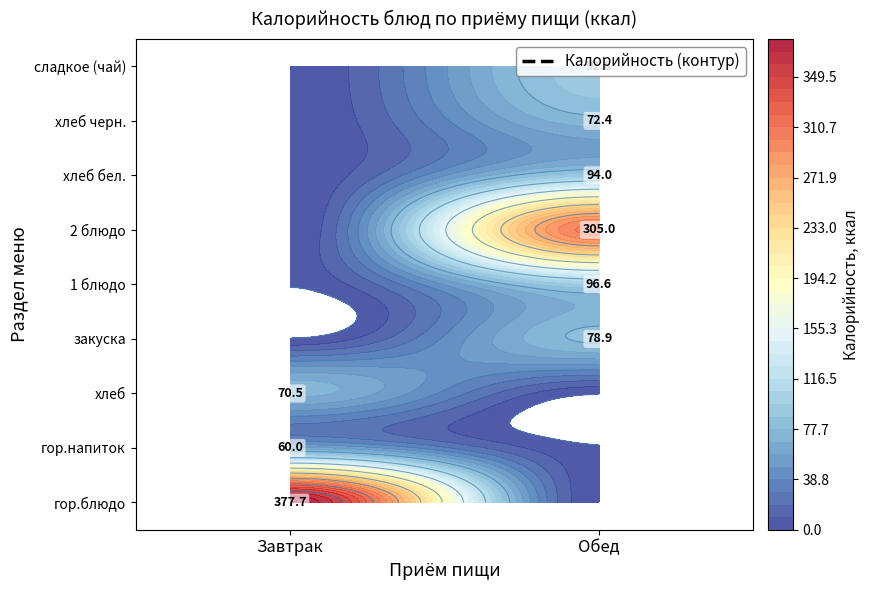

Which series changed the most between закуска and хлеб черн.?

Обед